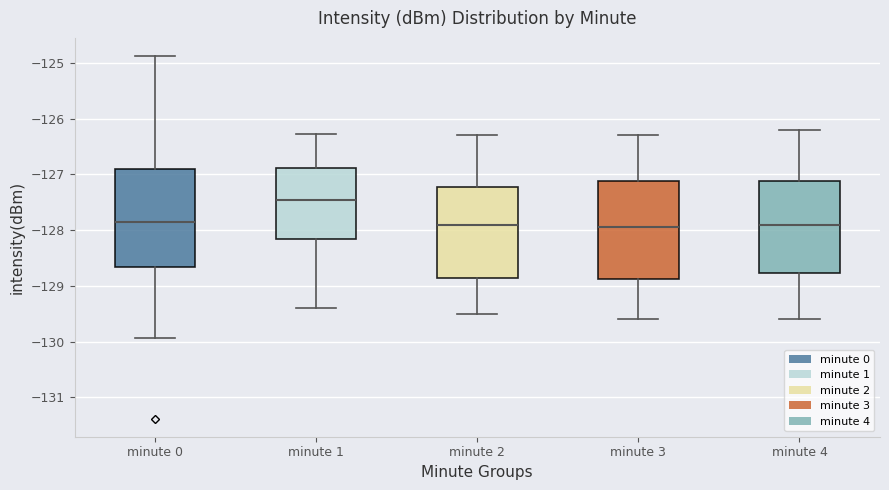

Reading left to right, read every box against the y-axis: the position of its median line, the range the box covers, and the ends of its whiskers. The values are not printed on the chart, so give them approximately, as read against the axis.

minute 0: median -127.9, box -128.7 to -126.9, whiskers -129.9 to -124.9
minute 1: median -127.5, box -128.2 to -126.9, whiskers -129.4 to -126.3
minute 2: median -127.9, box -128.8 to -127.2, whiskers -129.5 to -126.3
minute 3: median -127.9, box -128.9 to -127.1, whiskers -129.6 to -126.3
minute 4: median -127.9, box -128.8 to -127.1, whiskers -129.6 to -126.2